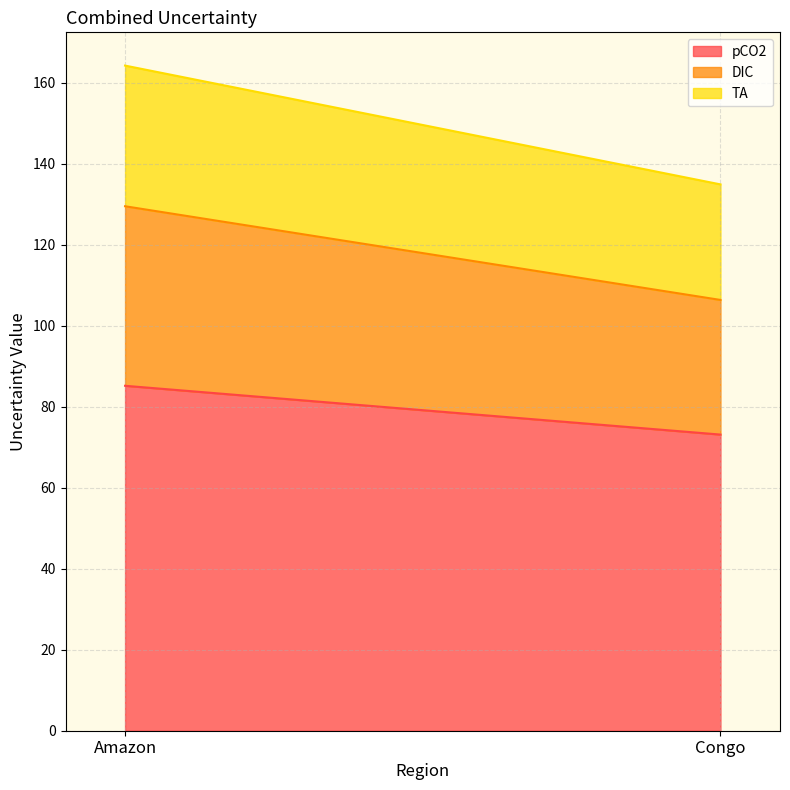

What are all the series names shown in the legend?

pCO2, DIC, TA